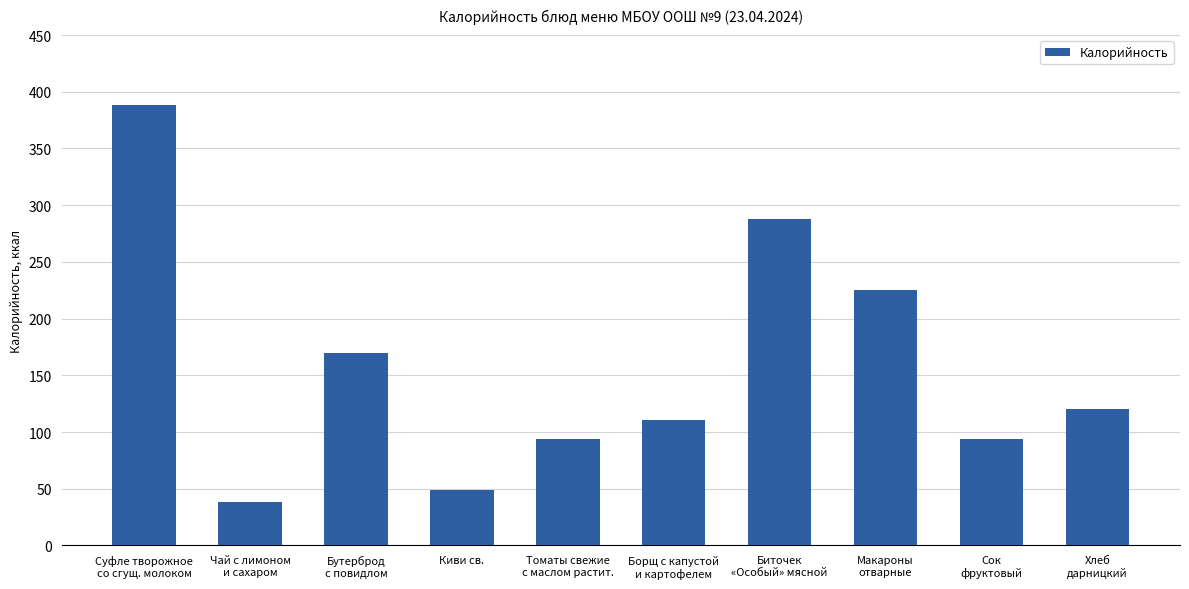

True or false: the data shows 176 at Хлеб
дарницкий.

False